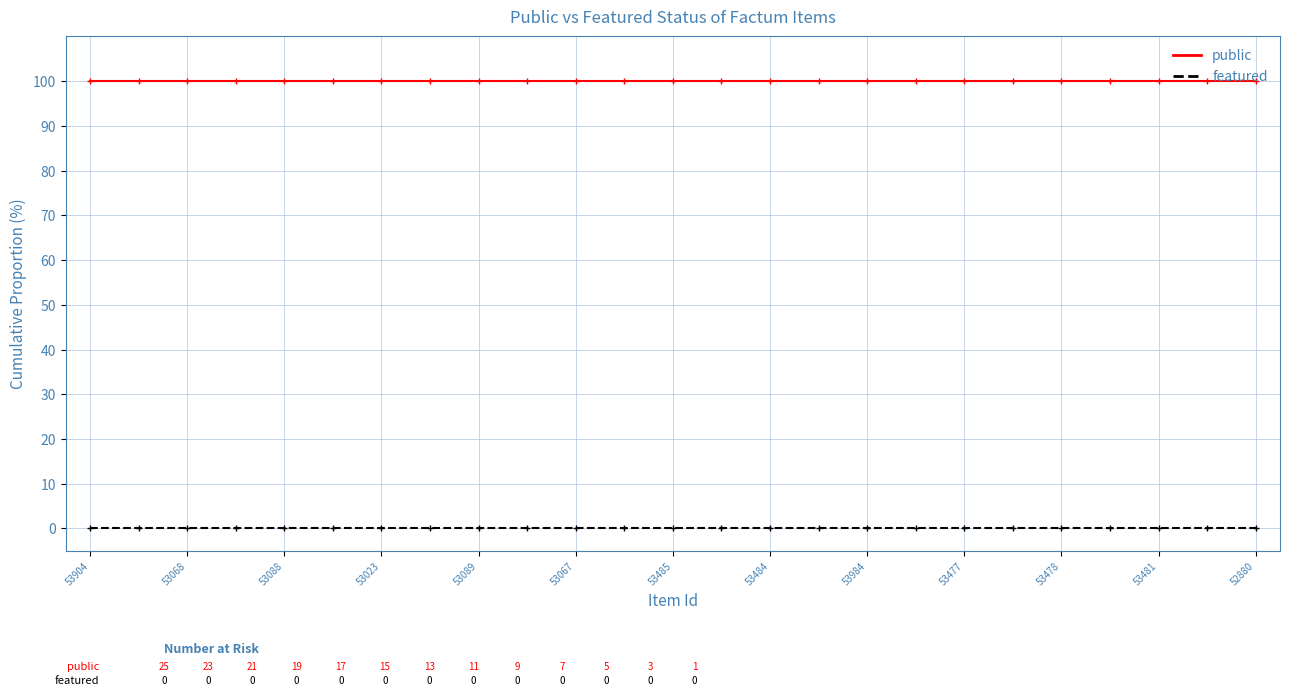

Rank the series by their maximum value, from lowest to highest.

featured, public